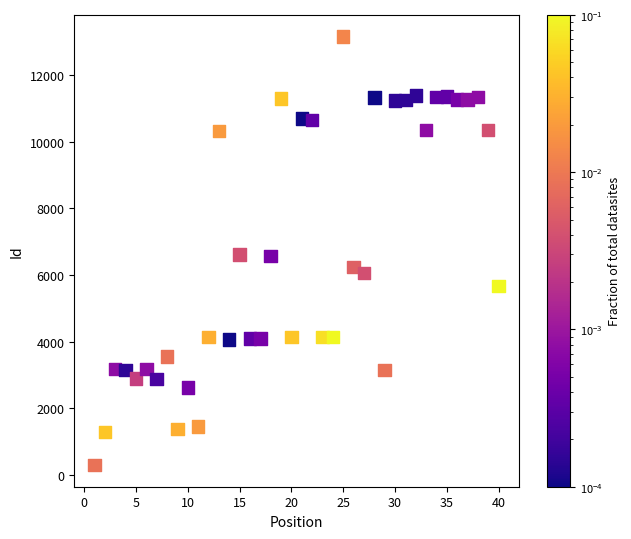

What is the range of X values (max minus min)?

39